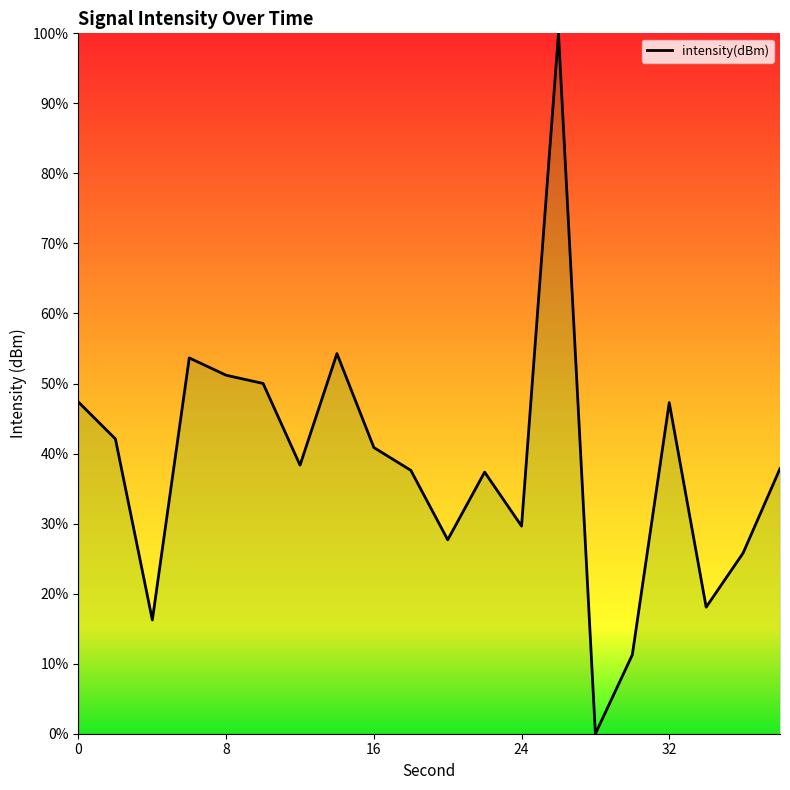

Does the chart display data point markers on the line(s)?

No